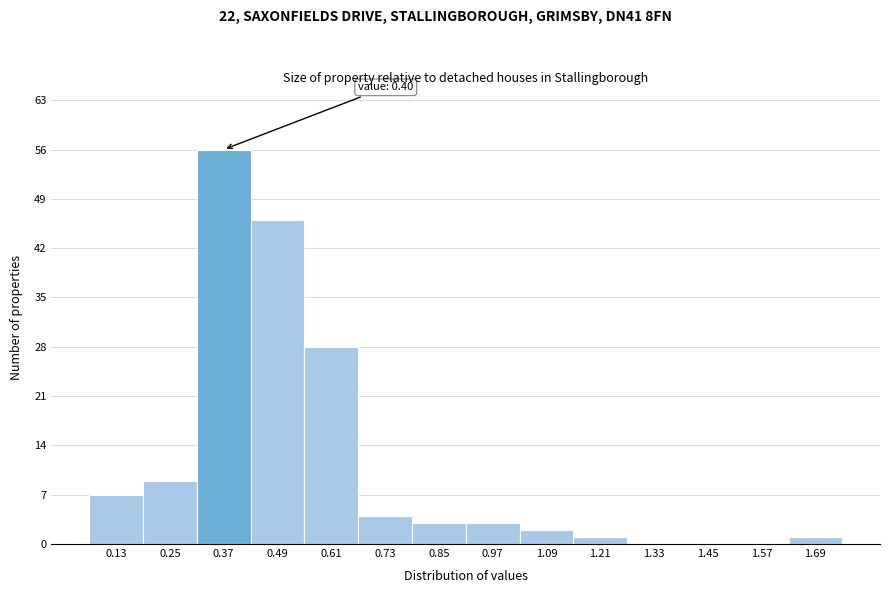

Reading left to right, list all the values displayed in this chart.

0.13=7	0.25=9	0.37=56	0.49=46	0.61=28	0.73=4	0.85=3	0.97=3	1.09=2	1.21=1	1.33=0	1.45=0	1.57=0	1.69=1